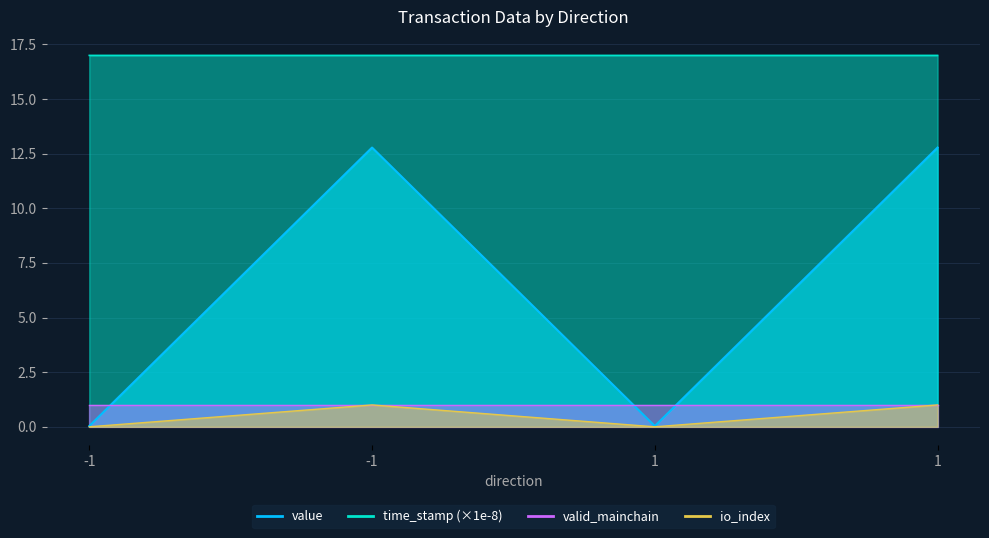

In io_index, how many points are lower than both neighbors (excluding endpoints)?

1